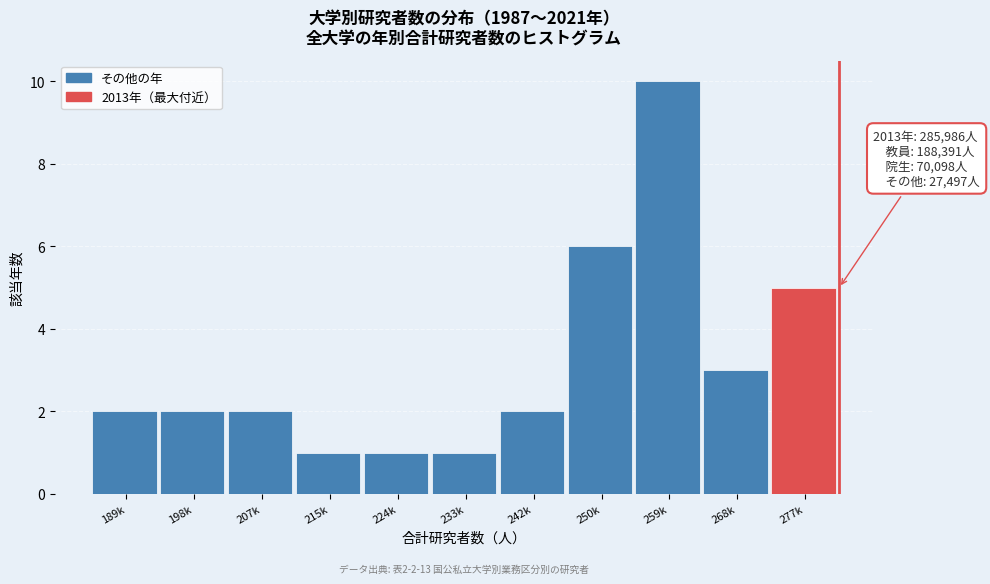

Reading right to left, what are all the values shown in this chart?

277k=5	268k=3	259k=10	250k=6	242k=2	233k=1	224k=1	215k=1	207k=2	198k=2	189k=2